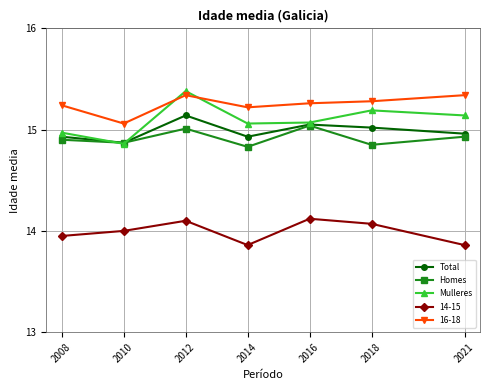

At which label does Mulleres first exceed 15?

2012